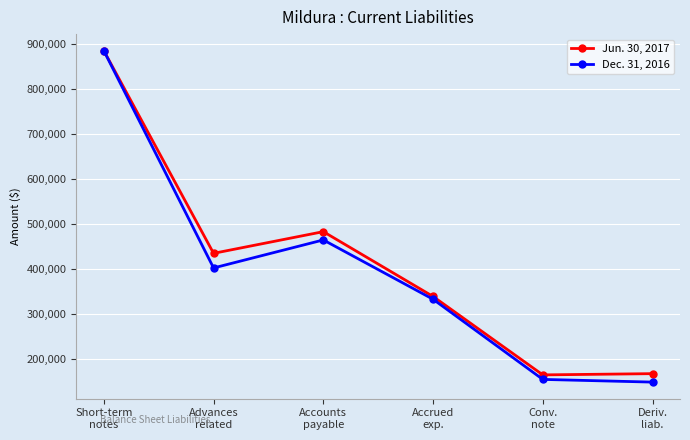

At which category is the sum across all series the highest?

Short-term
notes